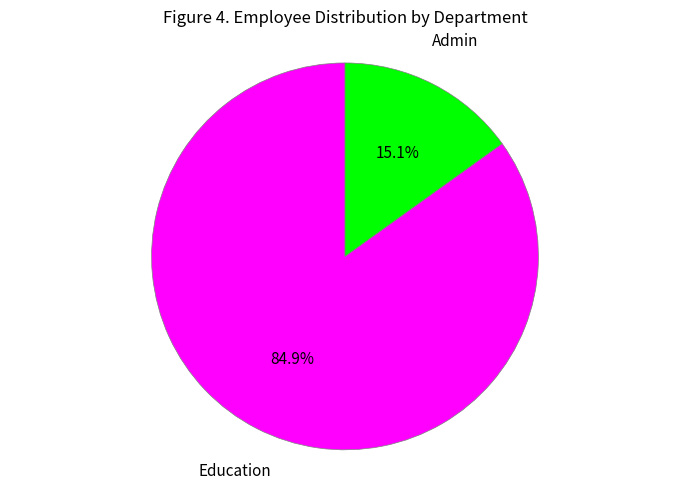

To the nearest percent, what is the average slice percentage?

50%